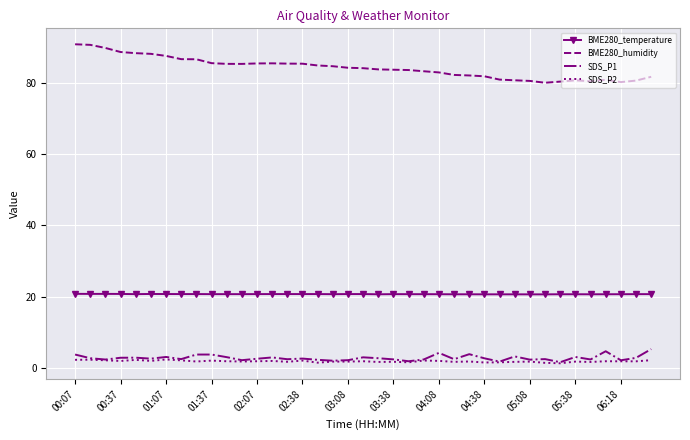

Which series has the widest spread of values?

BME280_humidity